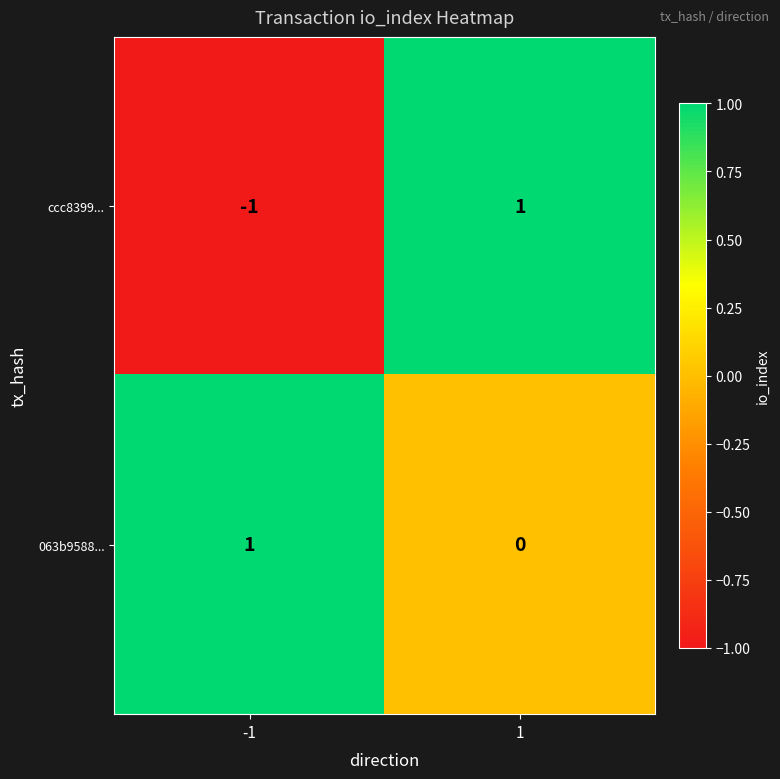

Which category has the lowest value across all series?

-1